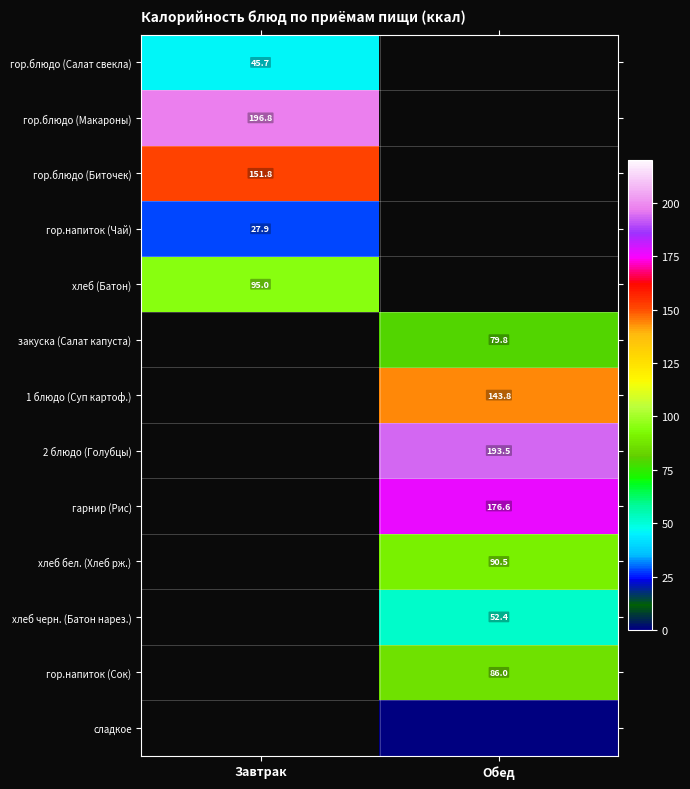

How many series are shown in this chart?

13